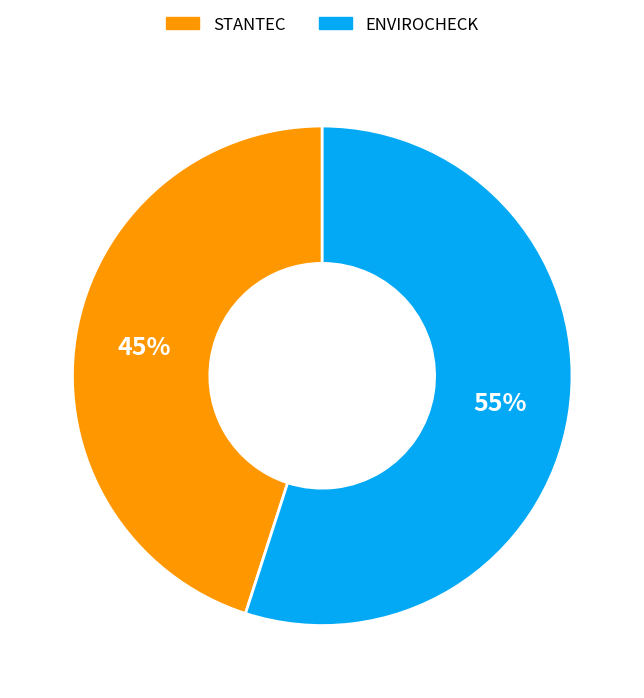

To the nearest percent, what is the average slice percentage?

50%